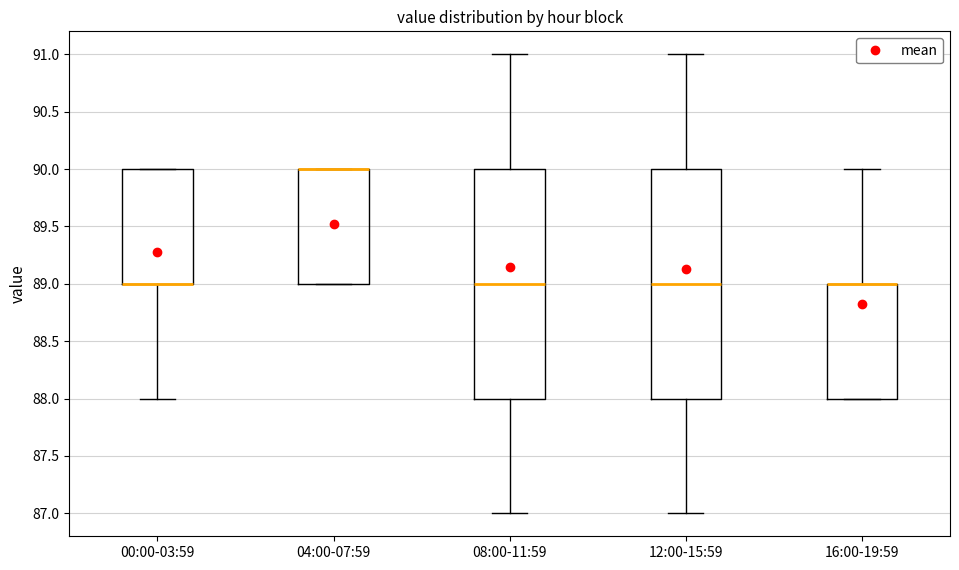

Where does the upper whisker of the box for 16:00-19:59 end on the y-axis? The values are not printed on the chart, so give them approximately, as read against the axis.

90